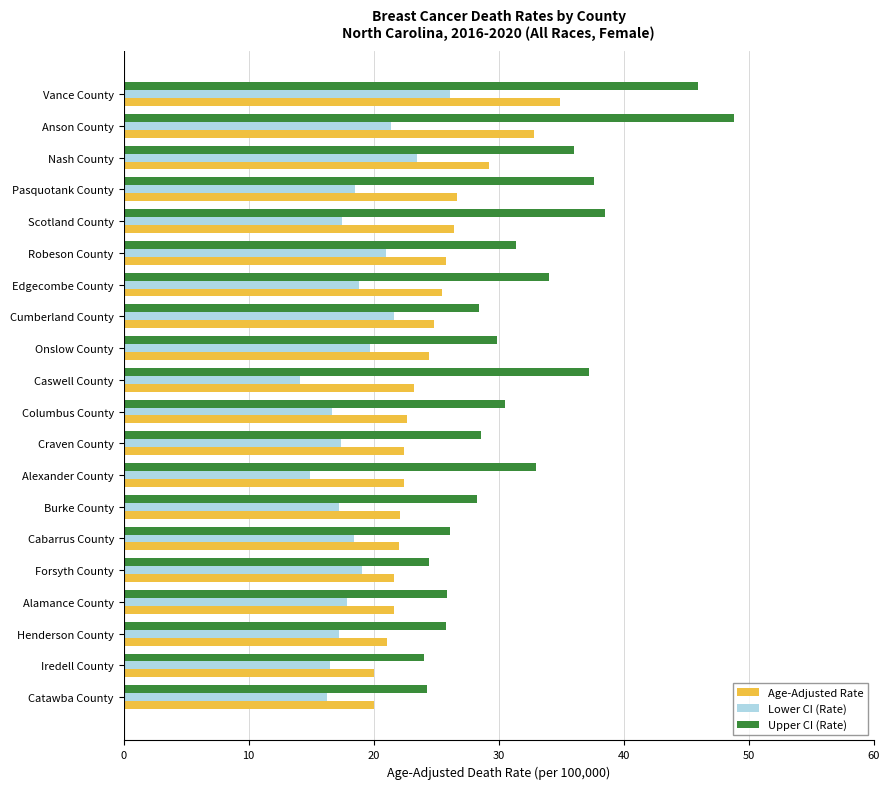

The value of Lower CI (Rate) at Burke County is 17.2. True or false?

True